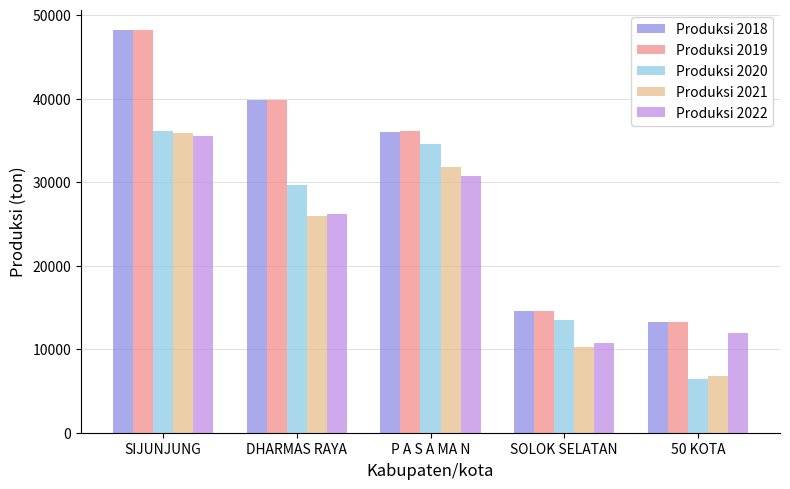

How many data points in Produksi 2020 are less than 29683?

2